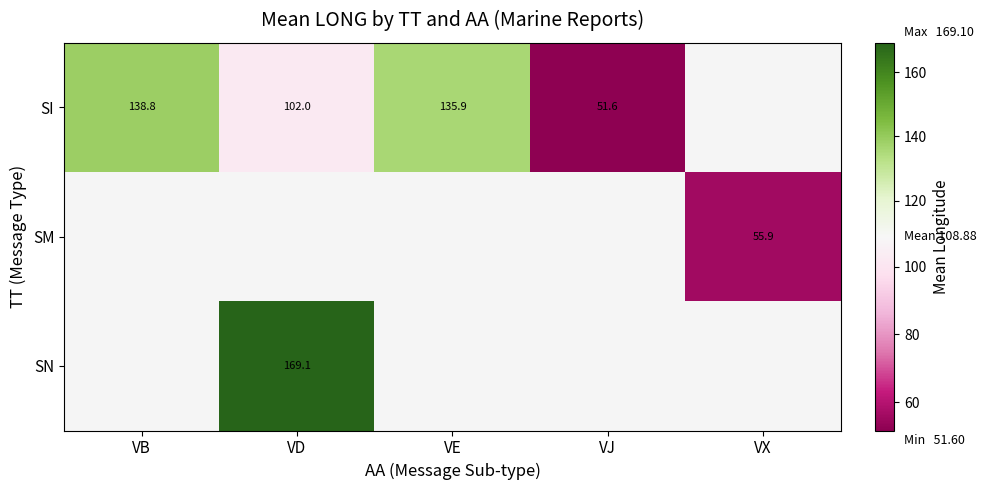

Which label corresponds to the smallest value in the chart?

VJ